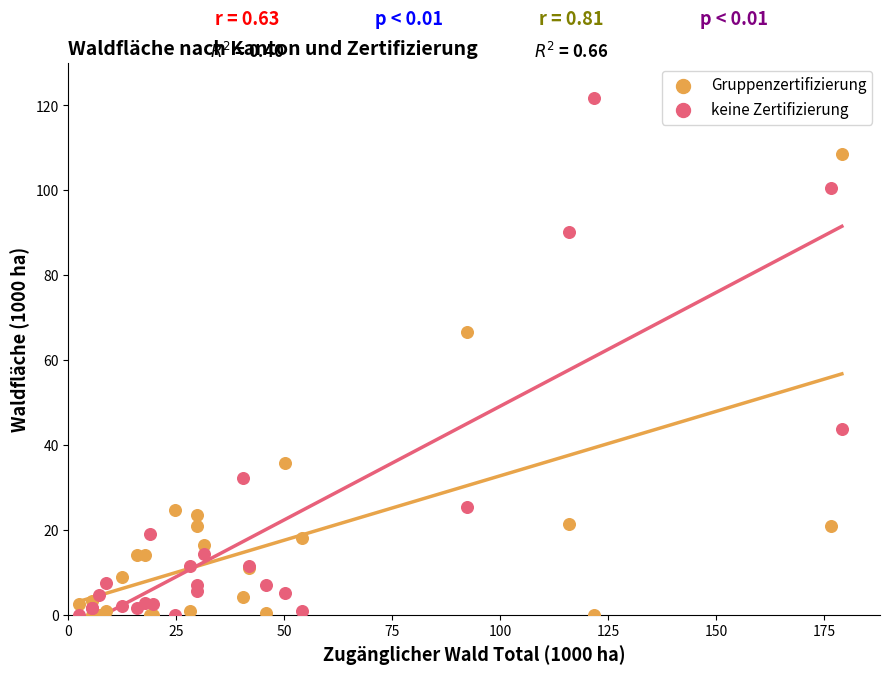

Which series has the widest spread of Y values?

keine Zertifizierung